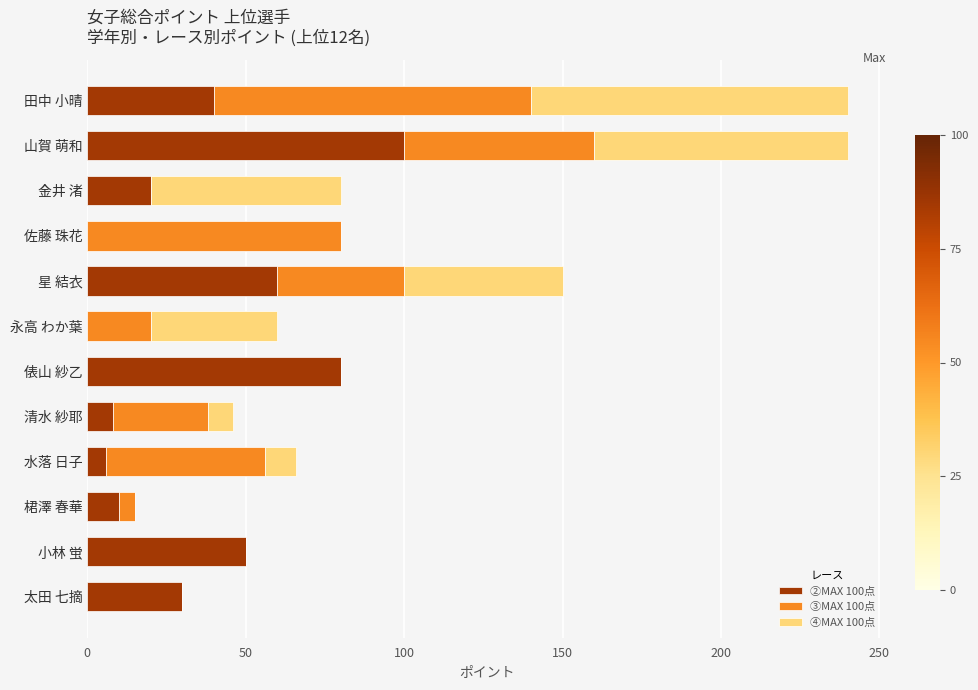

The ②MAX 100点 series shows 10 at 桾澤 春華. True or false?

True